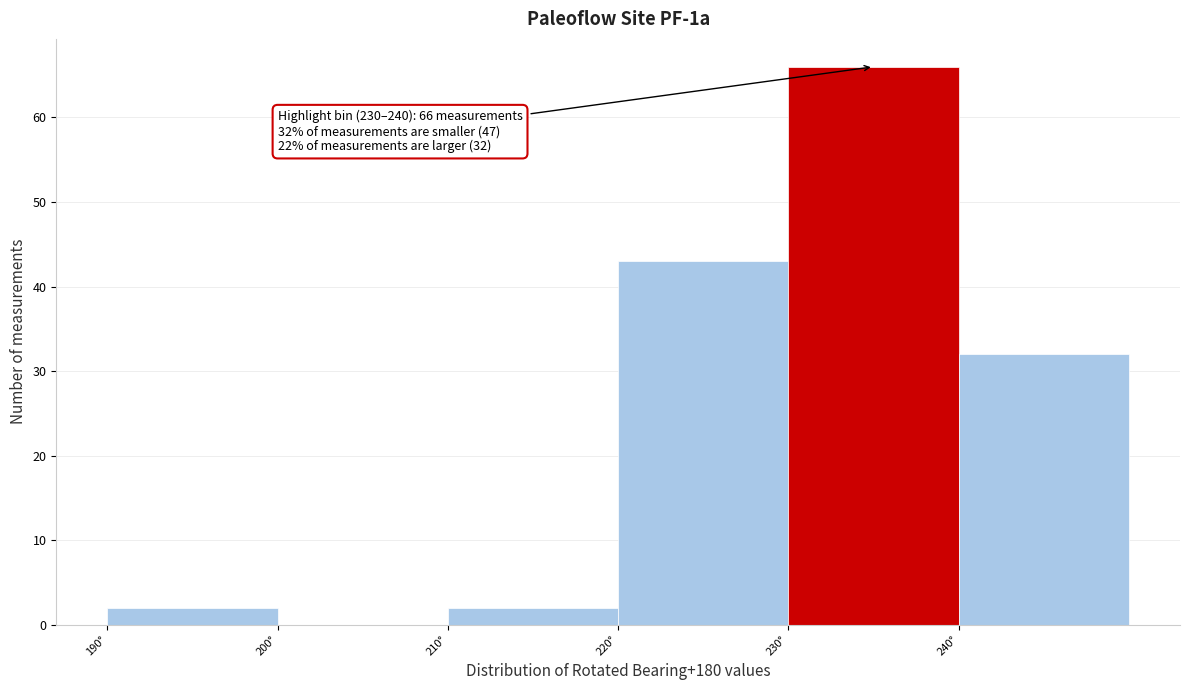

Which range on the x-axis has the tallest bar?

230 to 240